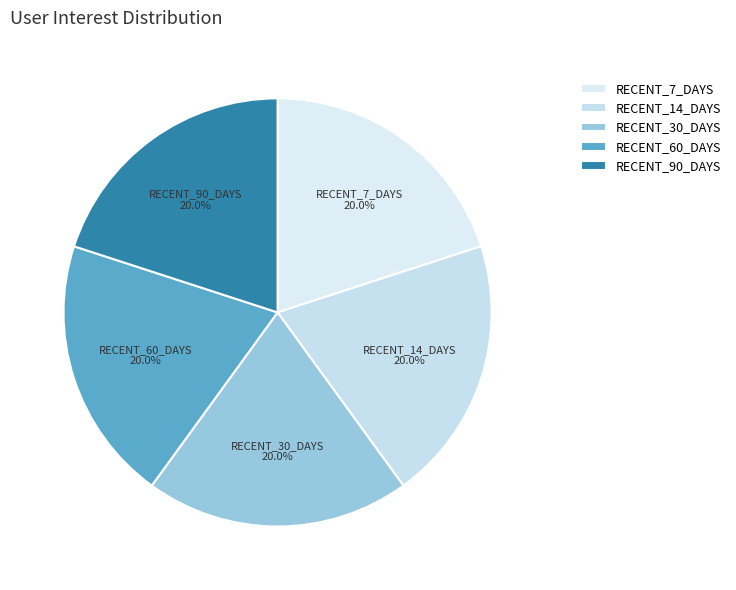

How many segments does this pie chart have?

5